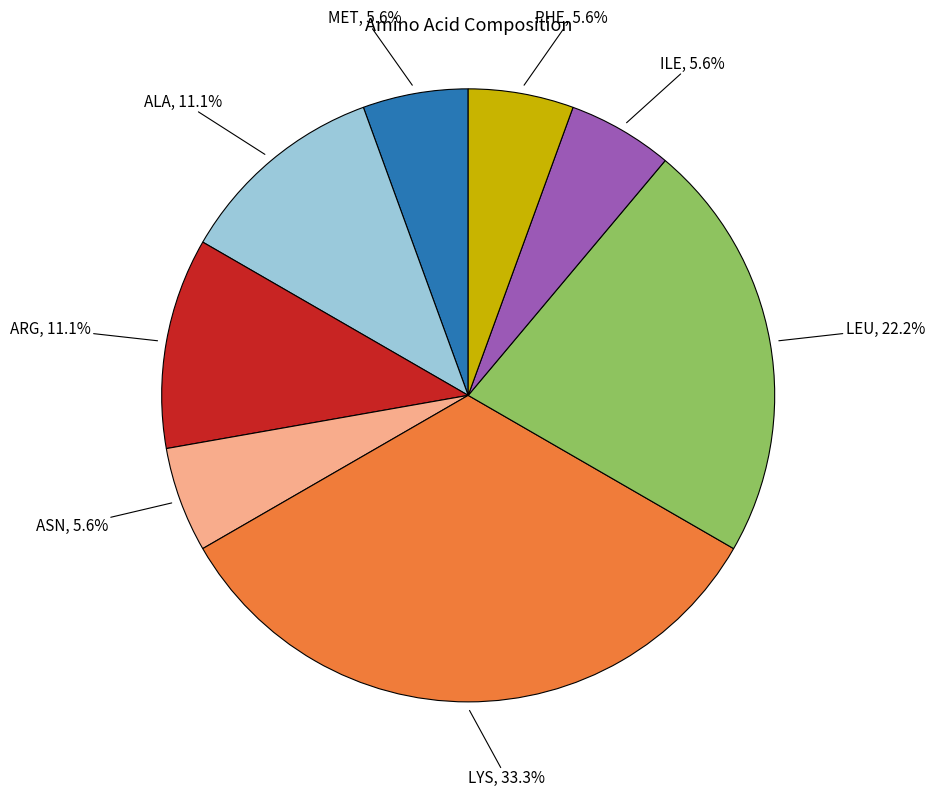

Is there a majority slice in this chart?

No